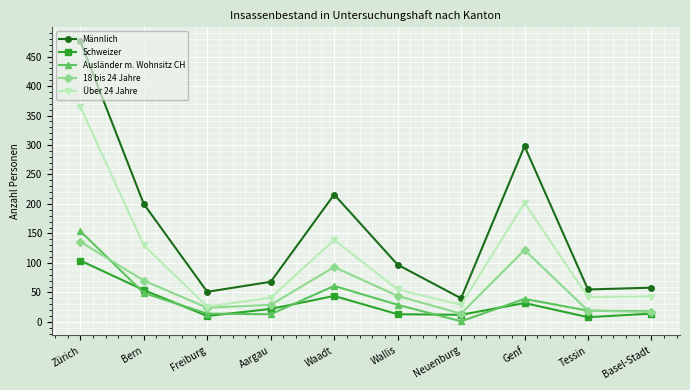

Which series has the largest range (max minus min)?

Männlich